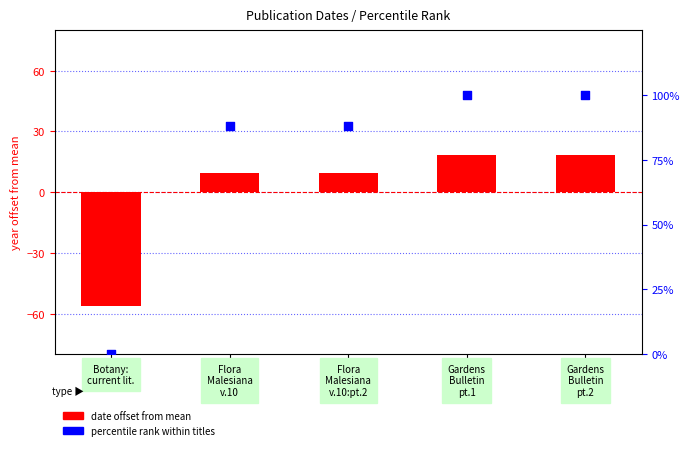

Is the value of date offset from mean at Flora
Malesiana
v.10:pt.2 greater than the value of percentile rank within titles at Botany:
current lit.?

Yes